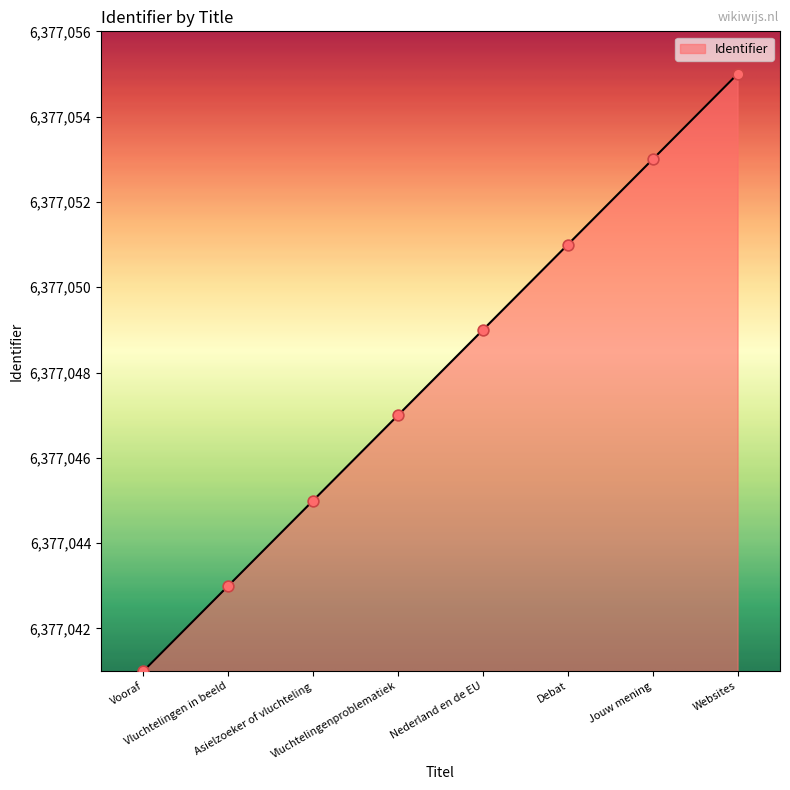

What is the ratio of the value at Websites to the value at Nederland en de EU?

1.0